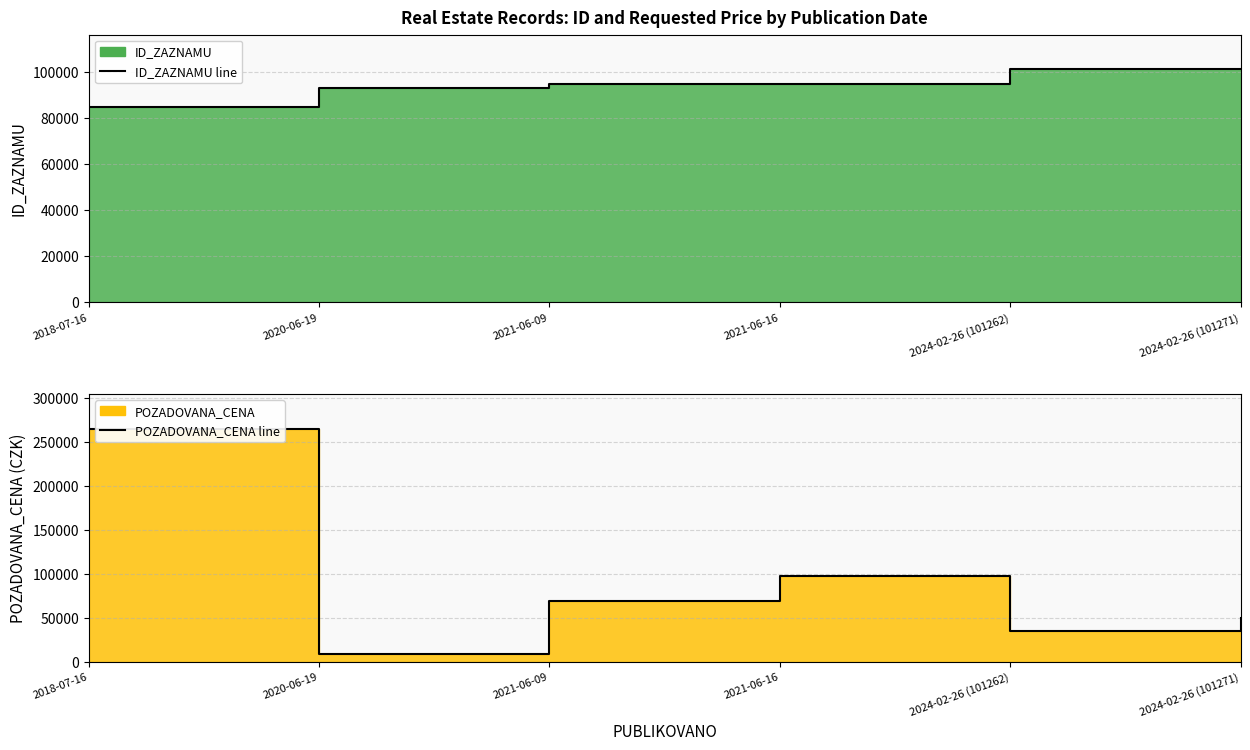

Reading left to right, list all the values displayed in this chart.

ID_ZAZNAMU line: 85019	93273	95051	95084	101262	101271
POZADOVANA_CENA line: 265000	8368	69520	98000	35382	50158